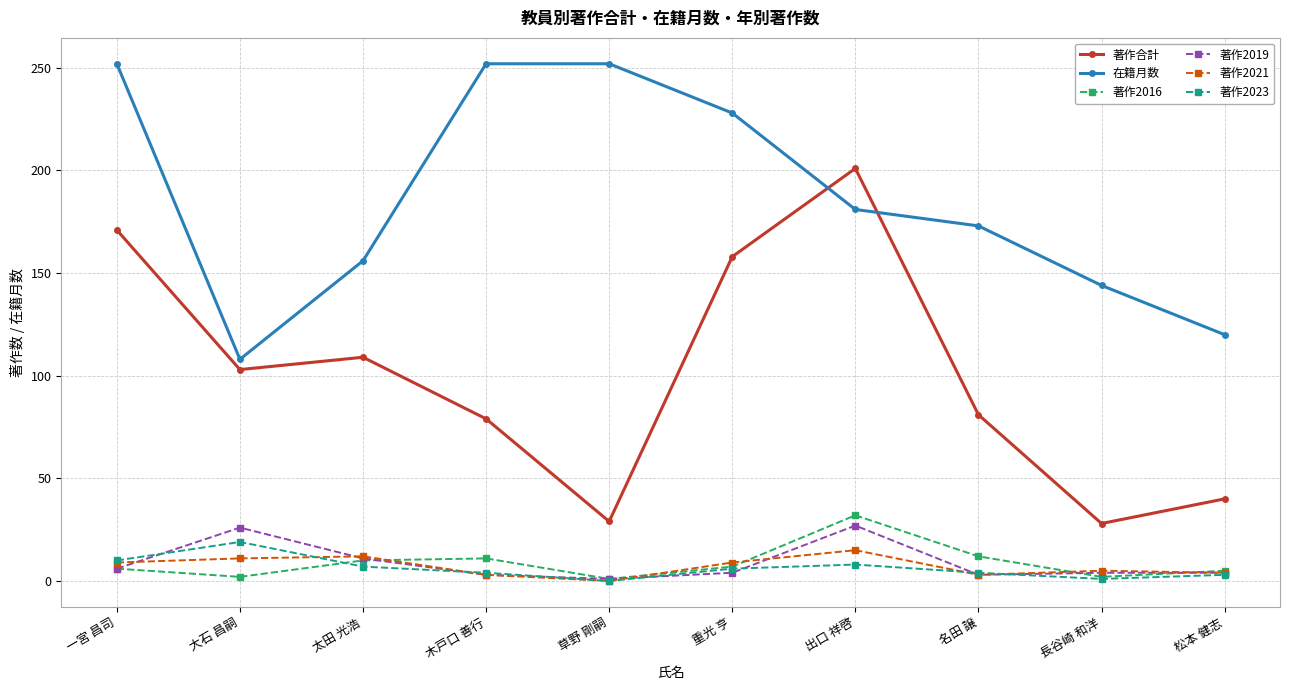

How many lines are shown in the chart?

6